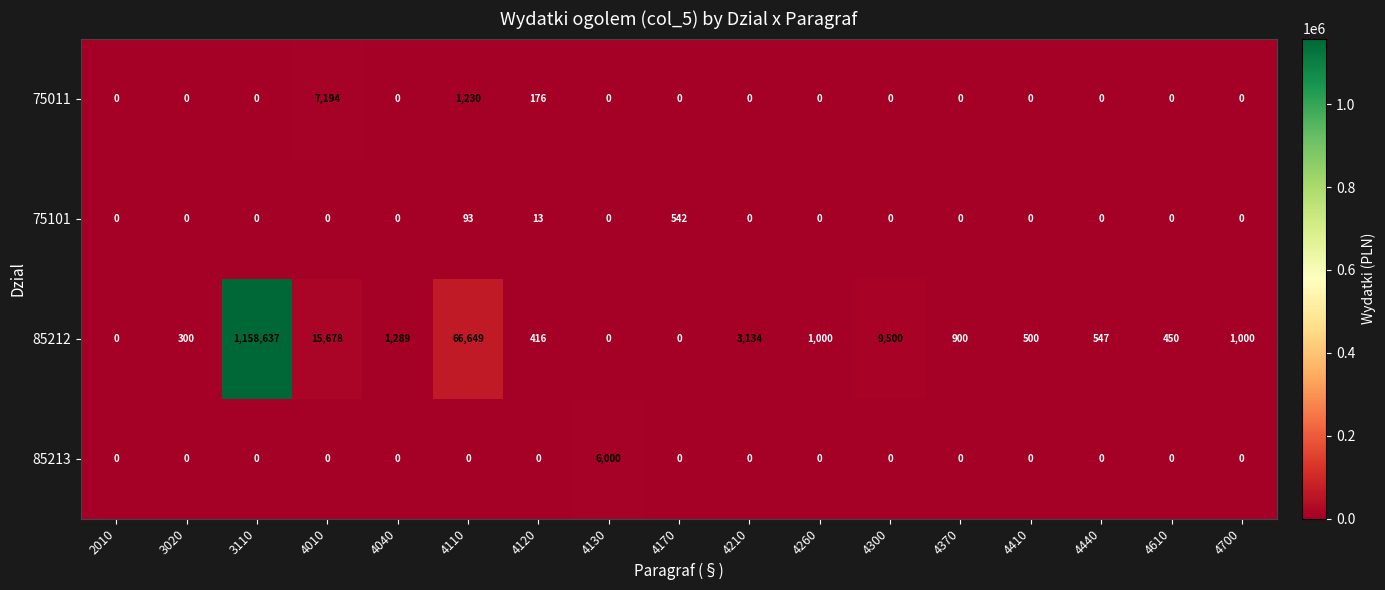

What is the spread (max minus min) of values at 4370?

900